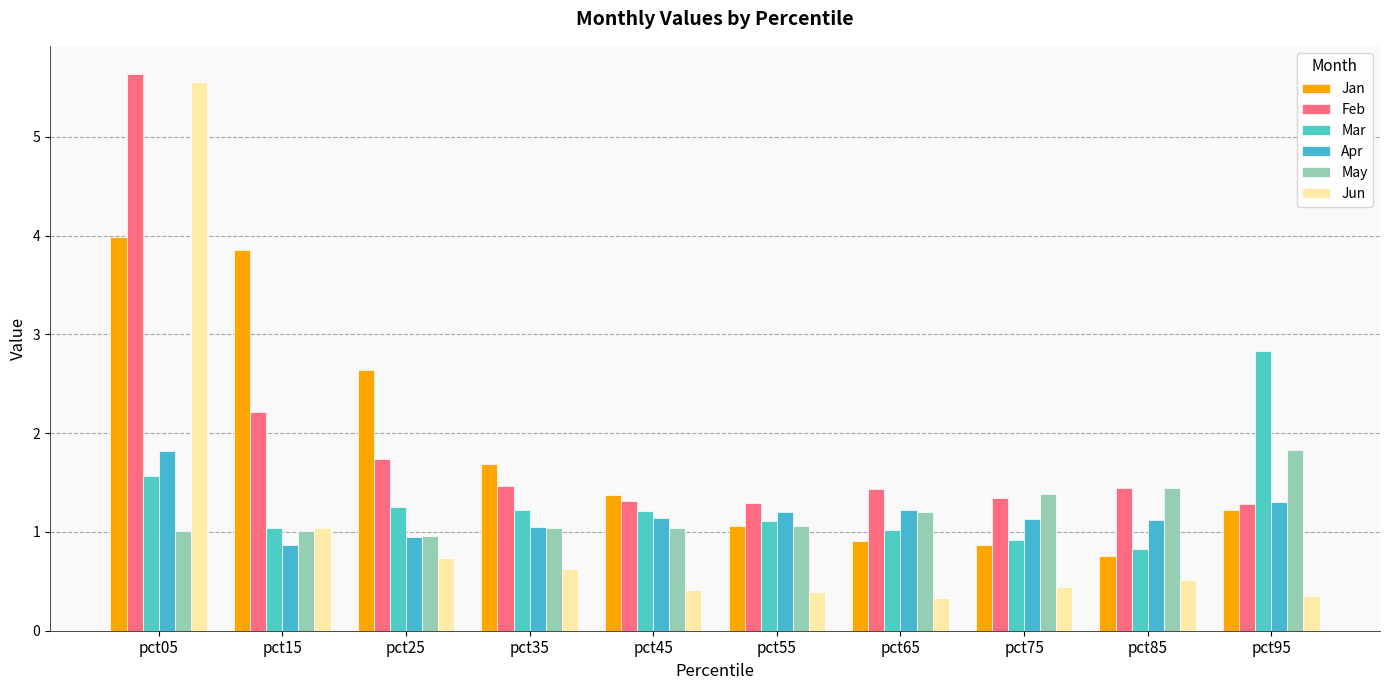

Which category has the lowest value across all series?

pct65